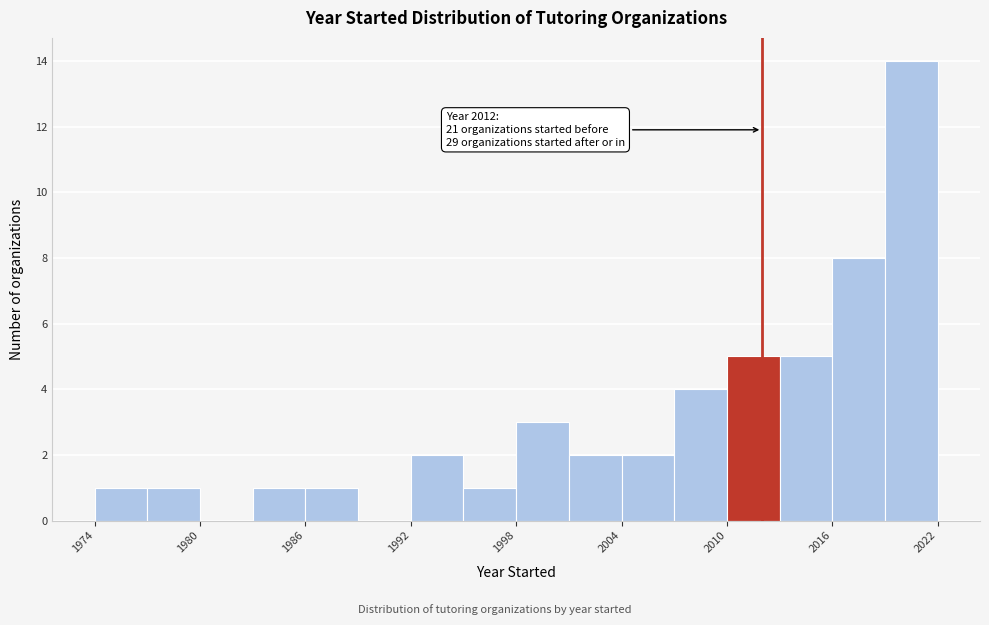

Read against the x-axis, roughly where is the centre of the tallest bar?

2021